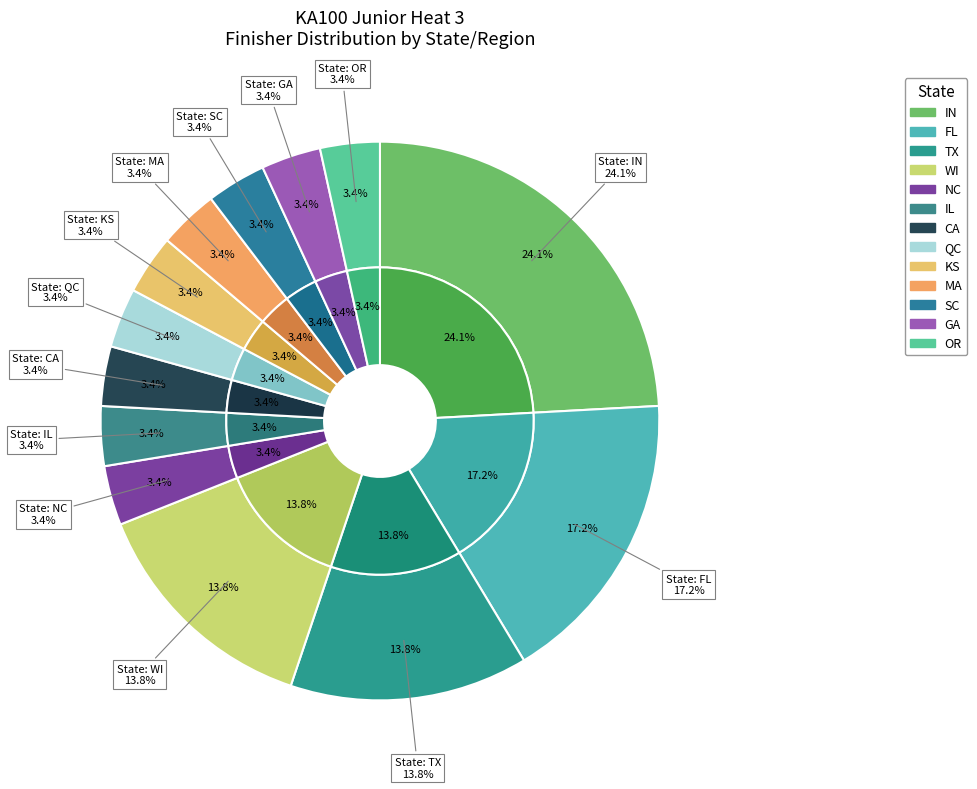

Is GA the majority of the pie?

No